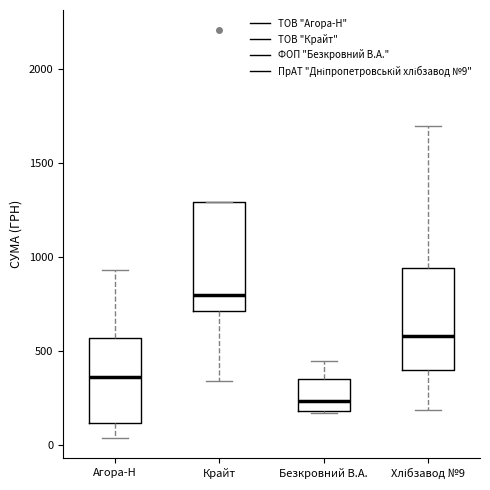

Reading left to right, read every box against the y-axis: the position of its median line, the range the box covers, and the ends of its whiskers. The values are not printed on the chart, so give them approximately, as read against the axis.

Агора-Н: median 350, box 100 to 550, whiskers 50 to 950
Крайт: median 800, box 700 to 1300, whiskers 350 to 1300
Безкровний В.А.: median 250, box 200 to 350, whiskers 150 to 450
Хлібзавод №9: median 600, box 400 to 950, whiskers 200 to 1700